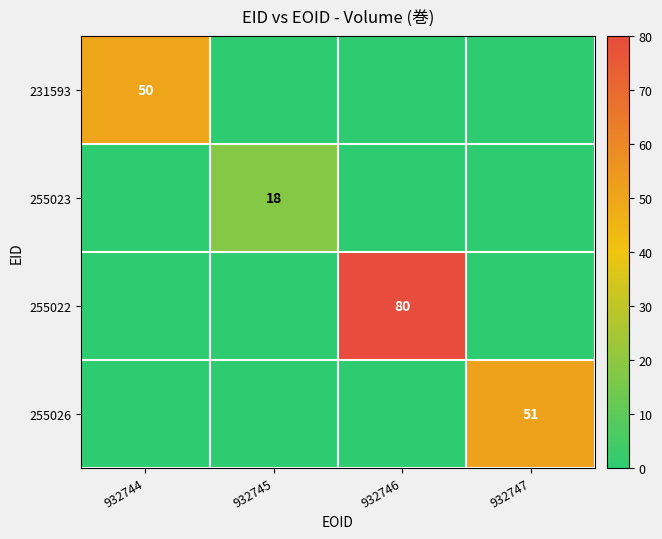

The value of 255026 at 932747 is 70. True or false?

False